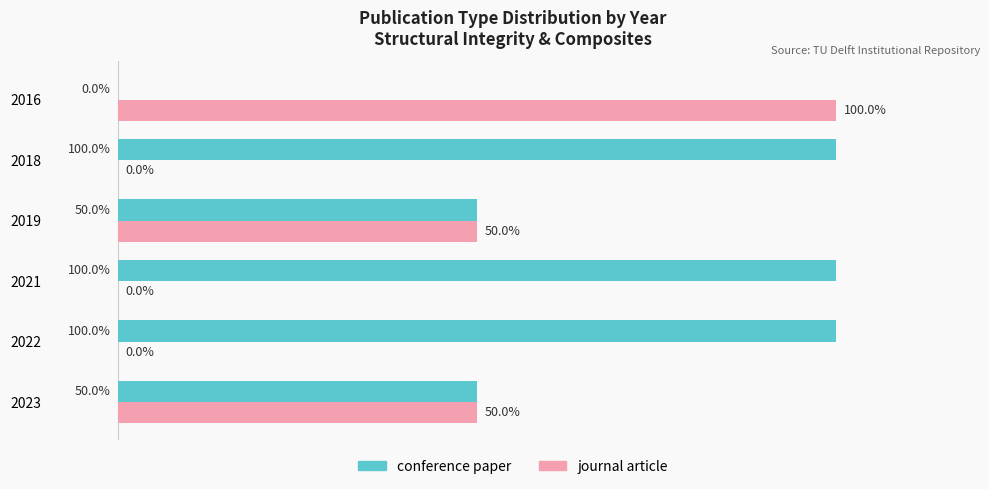

Which series has the largest total across all categories?

conference paper